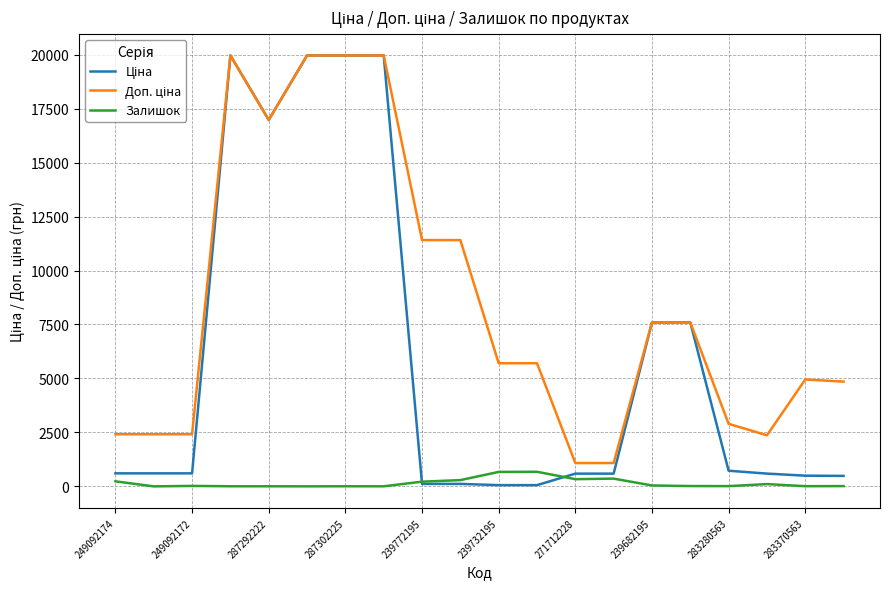

What is the highest value of the Залишок series?

676.0